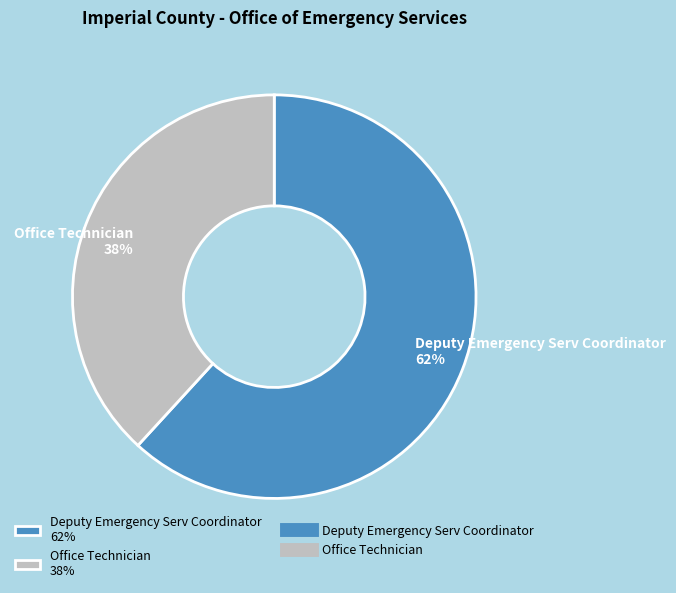

True or false: Deputy Emergency Serv Coordinator accounts for 68% of the total.

False